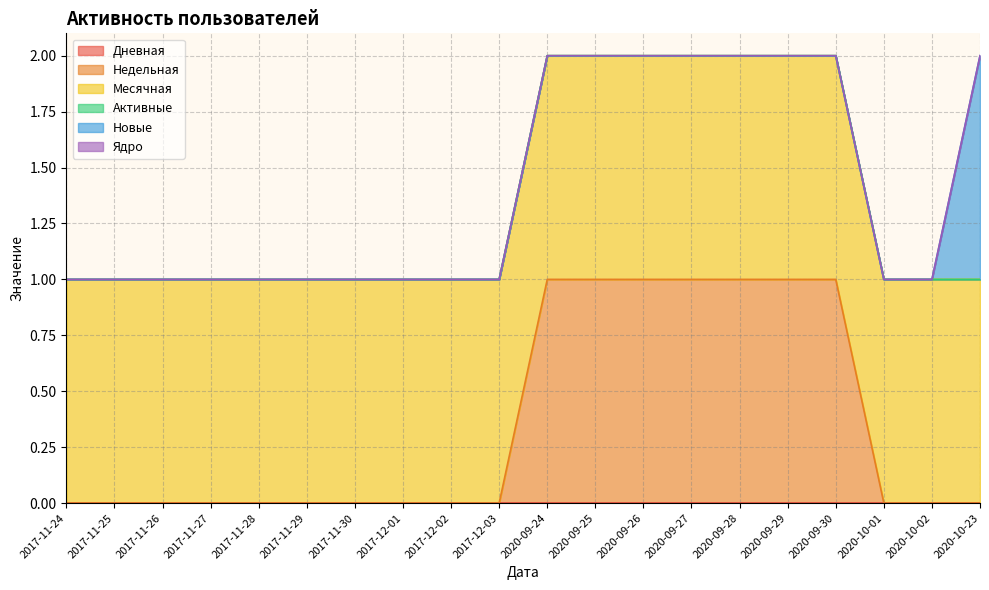

Reading left to right, what are all the values shown in this chart?

Дневная: 0	0	0	0	0	0	0	0	0	0	0	0	0	0	0	0	0	0	0	0
Недельная: 0	0	0	0	0	0	0	0	0	0	1	1	1	1	1	1	1	0	0	0
Месячная: 1	1	1	1	1	1	1	1	1	1	1	1	1	1	1	1	1	1	1	1
Активные: 0	0	0	0	0	0	0	0	0	0	0	0	0	0	0	0	0	0	0	0
Новые: 0	0	0	0	0	0	0	0	0	0	0	0	0	0	0	0	0	0	0	1
Ядро: 0	0	0	0	0	0	0	0	0	0	0	0	0	0	0	0	0	0	0	0